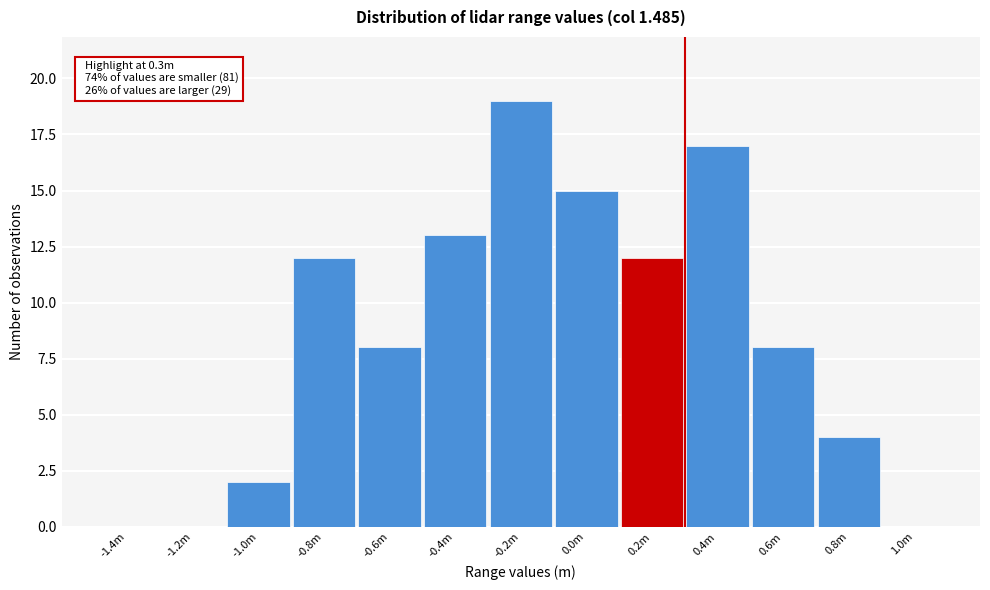

Reading left to right, transcribe all the data shown in this chart.

-1.4m=0	-1.2m=0	-1.0m=2	-0.8m=12	-0.6m=8	-0.4m=13	-0.2m=19	0.0m=15	0.2m=12	0.4m=17	0.6m=8	0.8m=4	1.0m=0